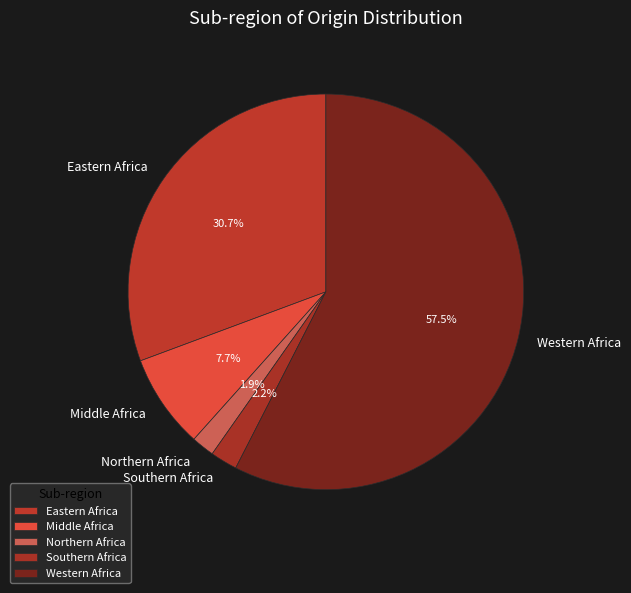

Does any single category account for the majority?

Yes